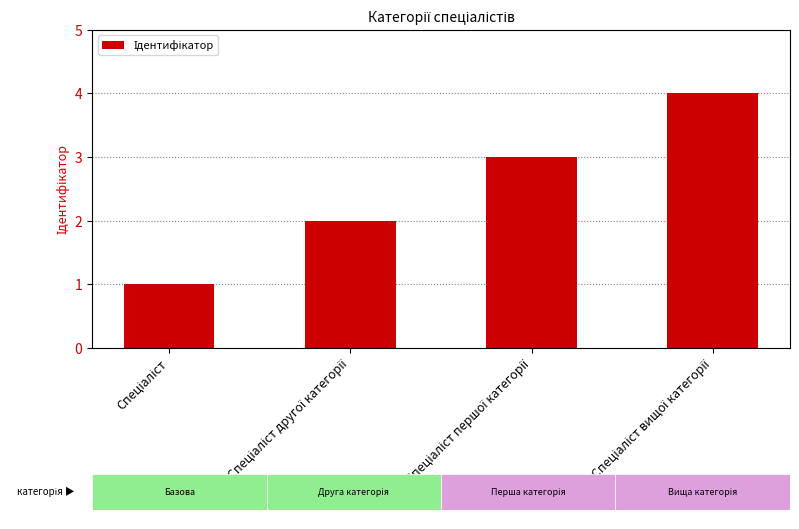

What is the difference between the maximum and minimum values?

3